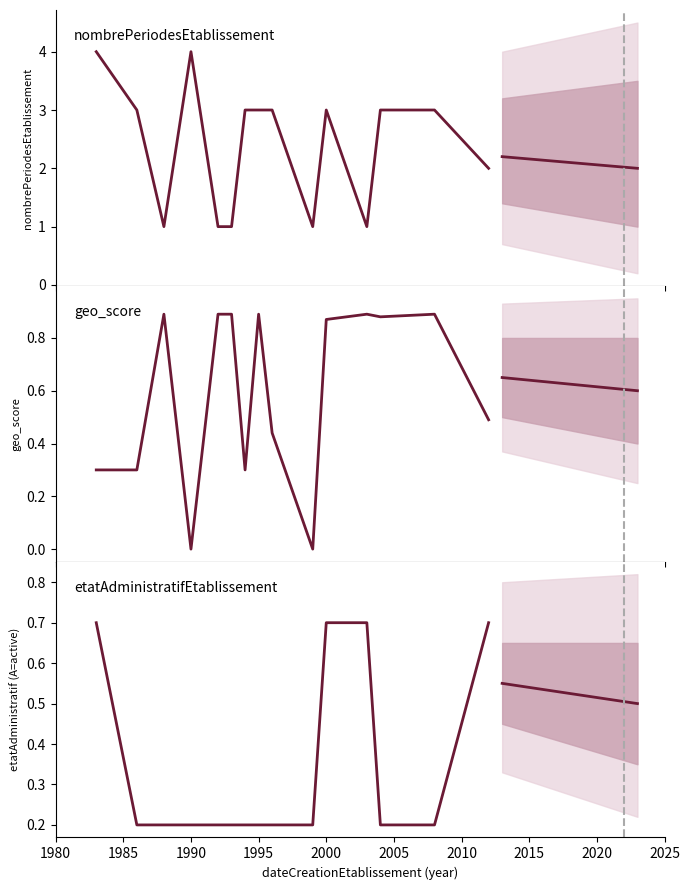

What position from the left is 1980?

1